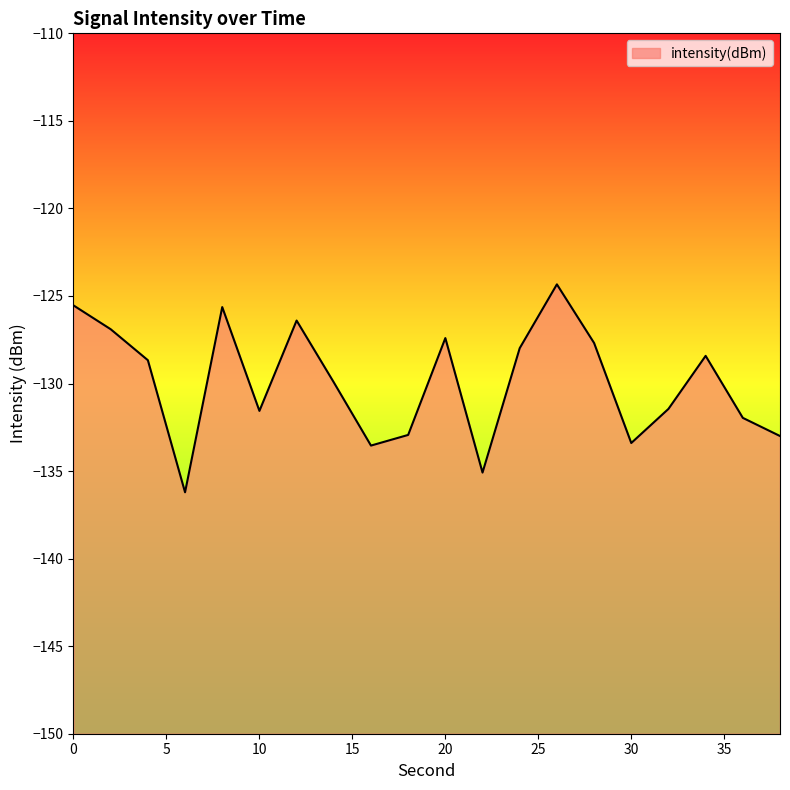

Reading right to left, list all the values displayed in this chart.

38=-133.0	36=-132.0	34=-128.4	32=-131.4	30=-133.4	28=-127.7	26=-124.3	24=-128.0	22=-135.1	20=-127.4	18=-132.9	16=-133.5	14=-129.9	12=-126.4	10=-131.6	8=-125.6	6=-136.2	4=-128.7	2=-126.9	0=-125.5